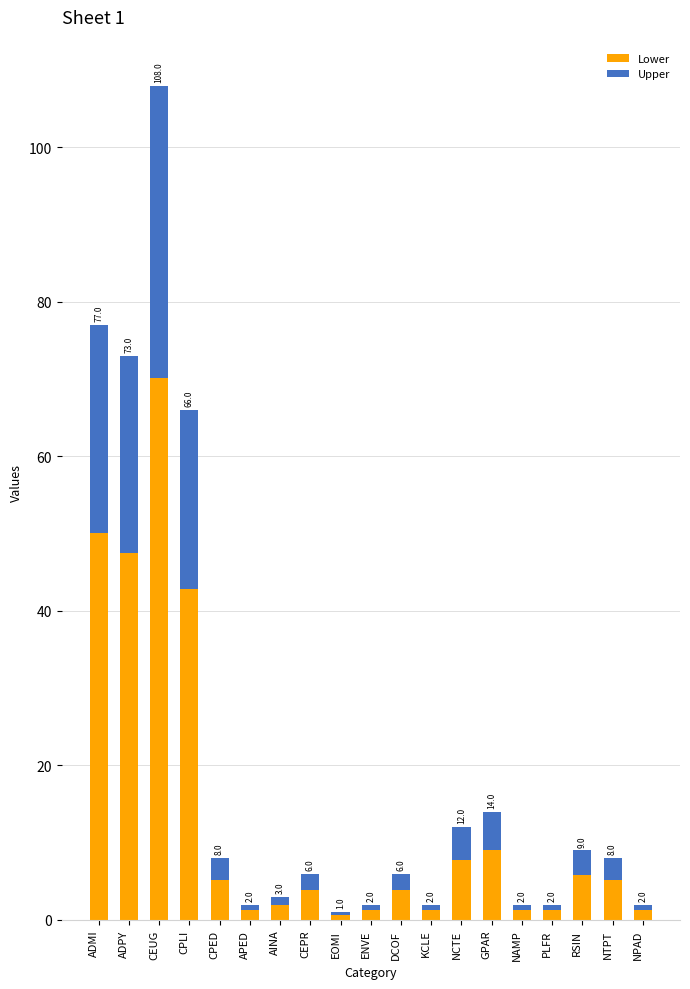

The value of Lower at AINA is 2.0. True or false?

True